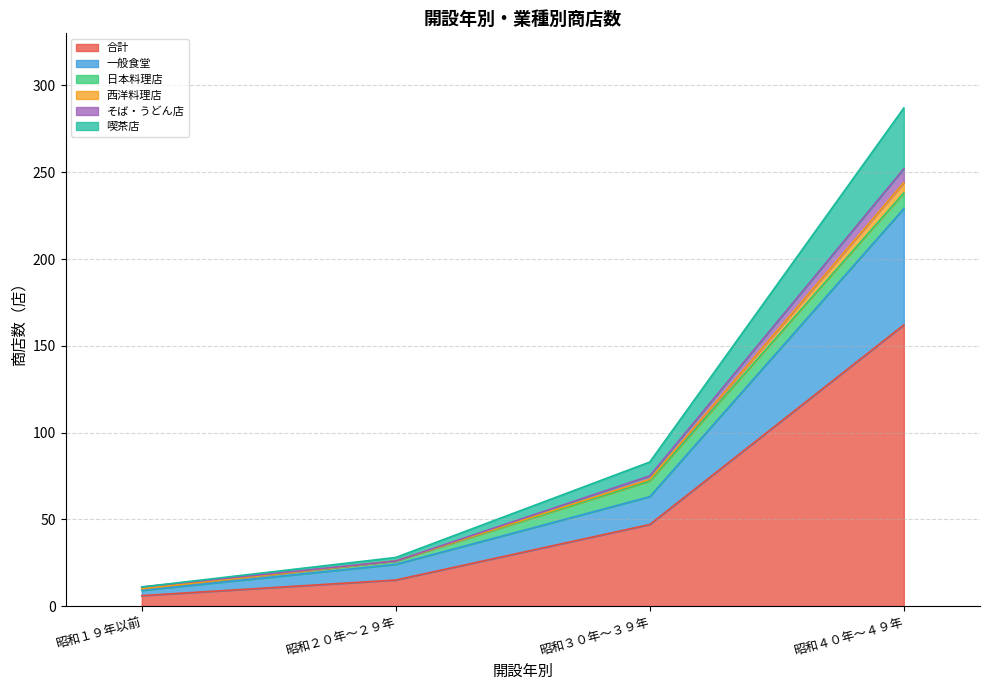

Which category has the lowest value across all series?

昭和１９年以前